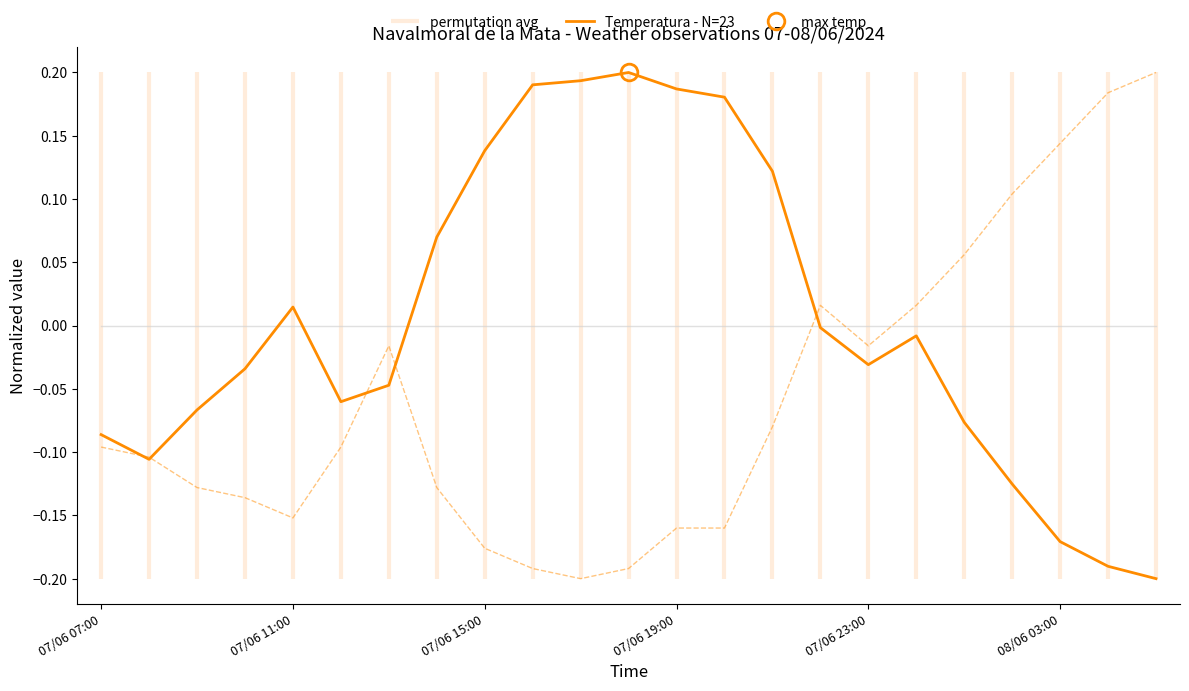

What is the approximate value at 08/06 03:00?

-0.2